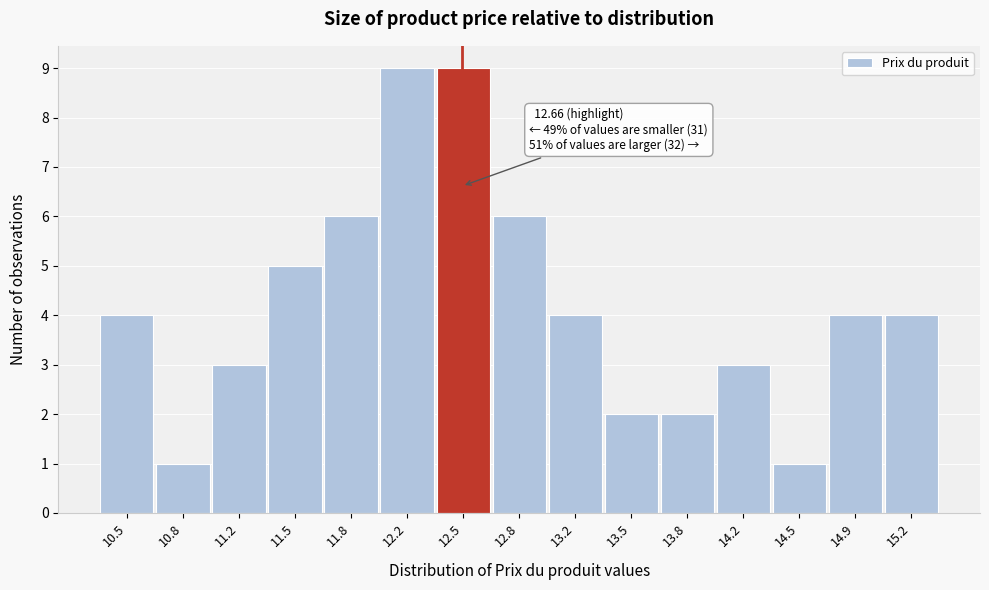

Reading left to right, what are all the values shown in this chart?

4	1	3	5	6	9	9	6	4	2	2	3	1	4	4